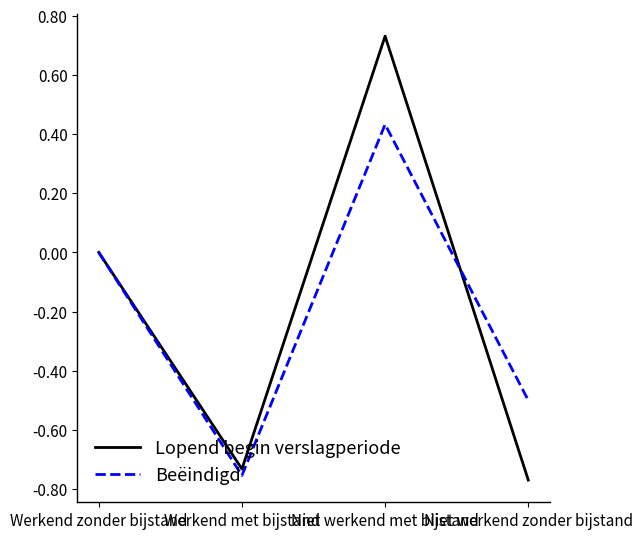

How many distinct data groups are displayed?

2